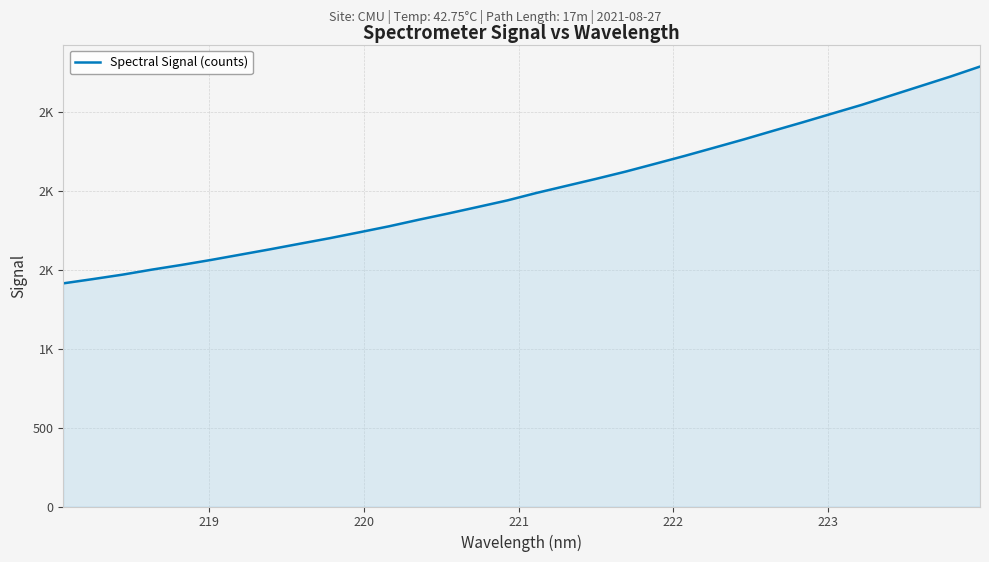

Reading left to right, extract all data points from this chart.

1413.1	1440.1	1468.2	1500.3	1530.0	1561.7	1595.5	1629.2	1664.4	1699.1	1736.4	1774.2	1815.6	1855.3	1896.5	1938.1	1986.0	2030.4	2074.6	2120.5	2170.1	2220.0	2272.1	2324.4	2379.2	2433.1	2488.6	2543.7	2603.5	2663.0	2722.7	2786.0